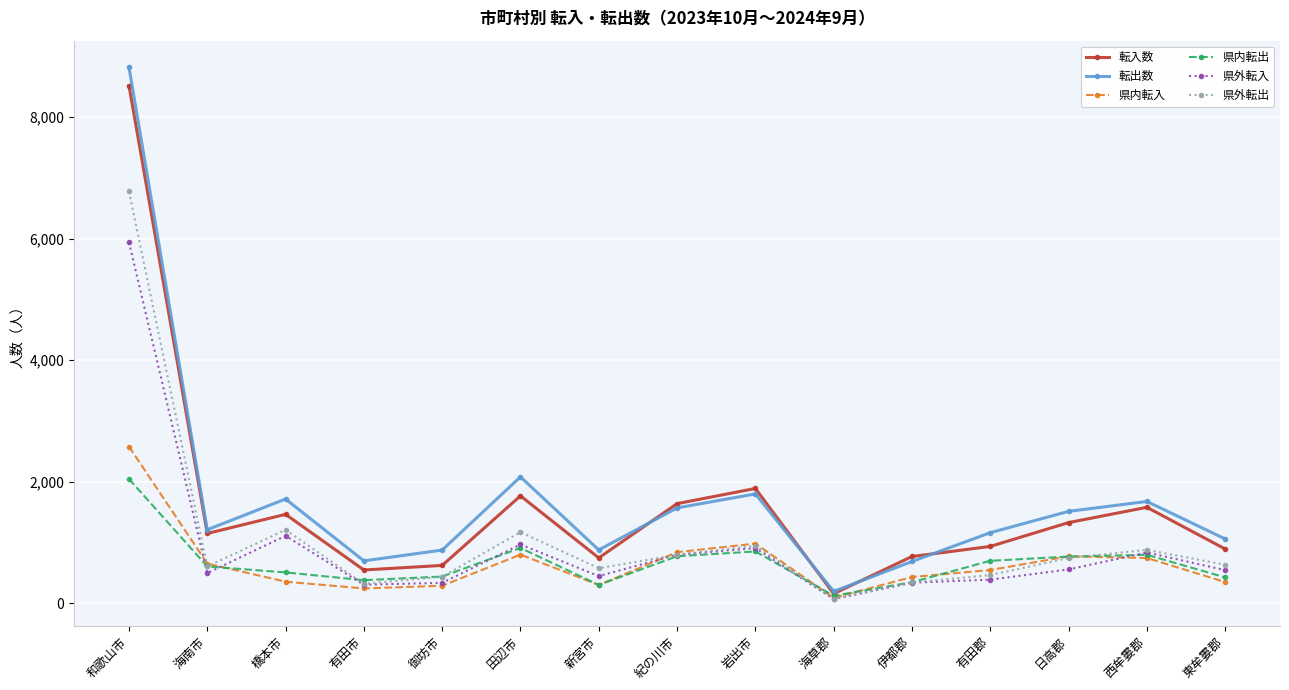

At which label is 転入数 closest to 4339?

岩出市